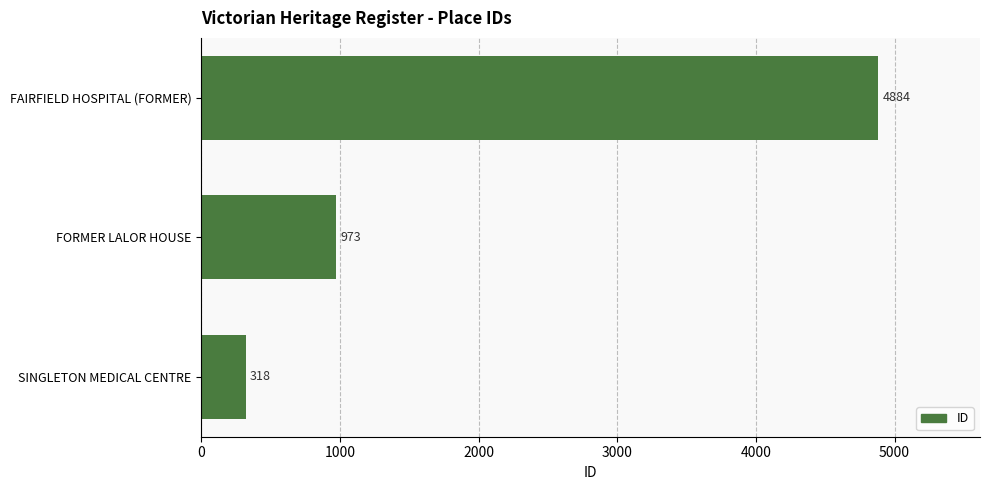

What is the greatest value displayed?

4884